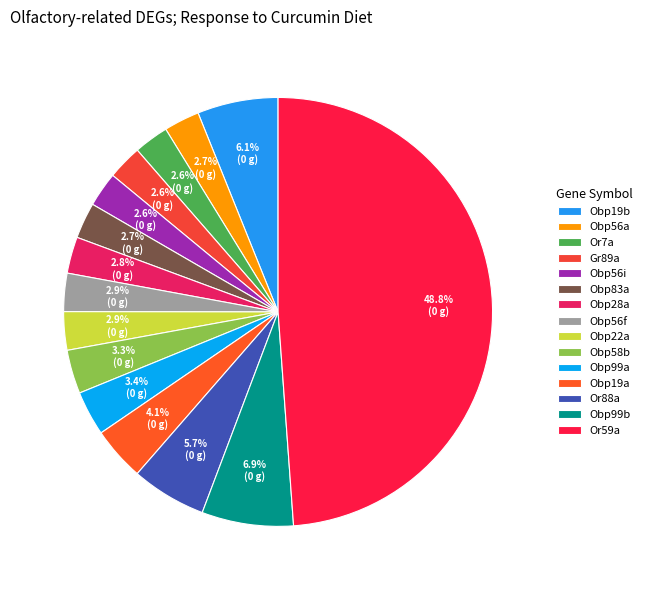

Is it true that Or88a is 6% of the pie?

True